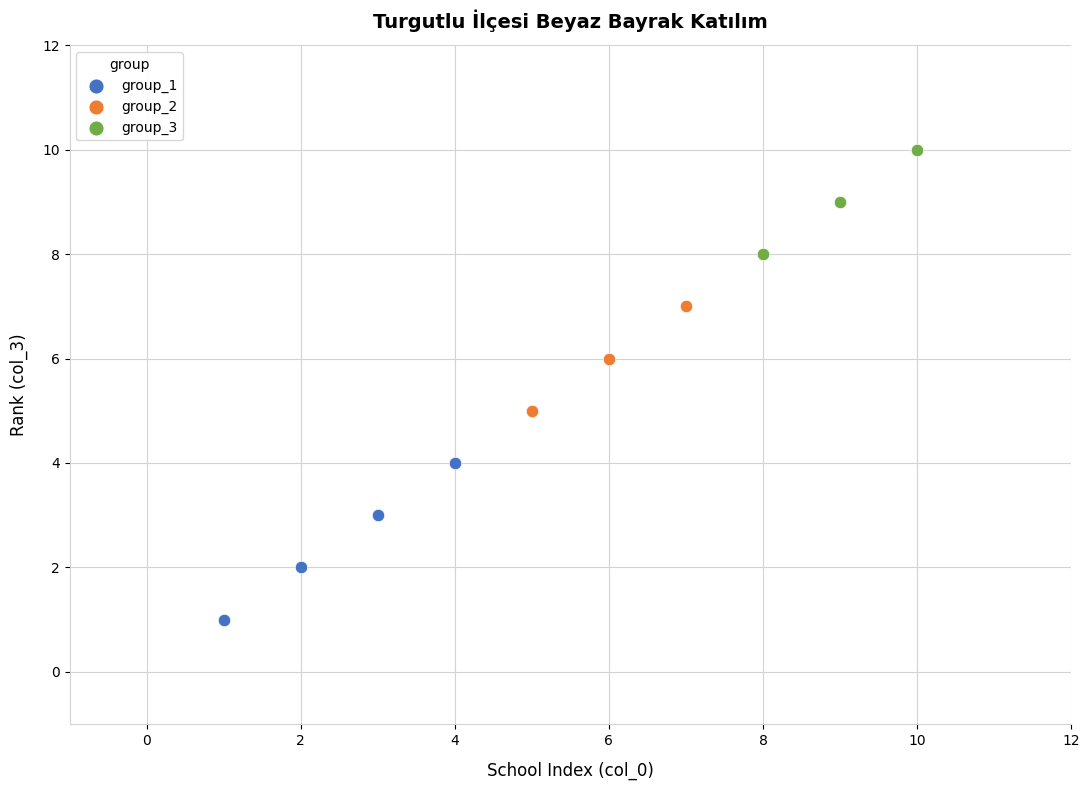

What are all the series names shown in the legend?

group_1, group_2, group_3